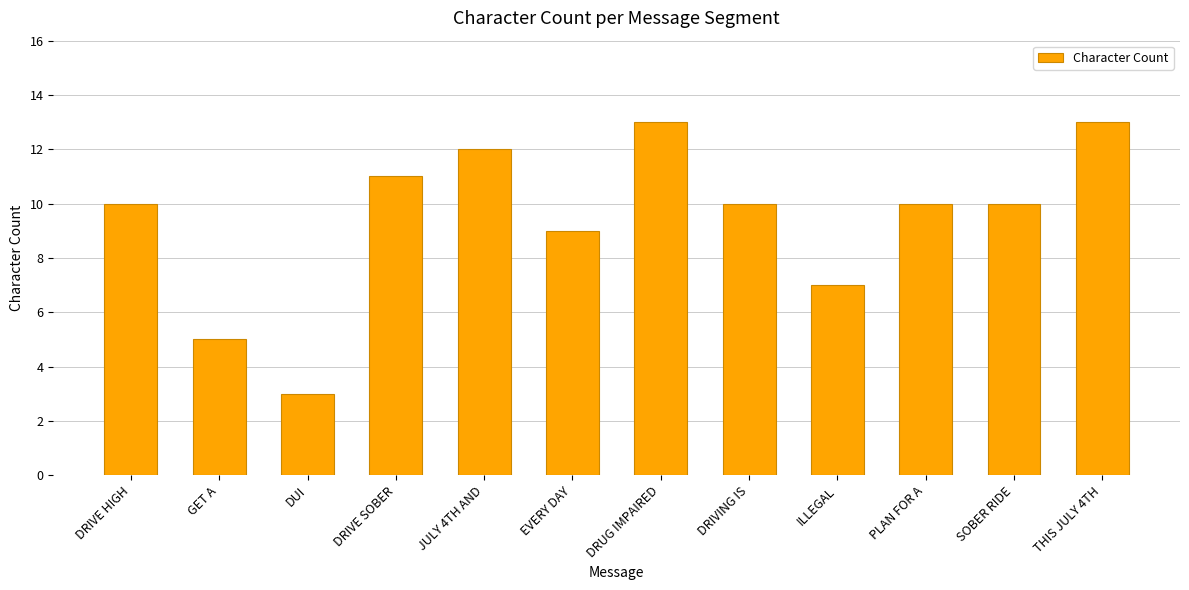

What is the difference between the second highest and second lowest values?

8